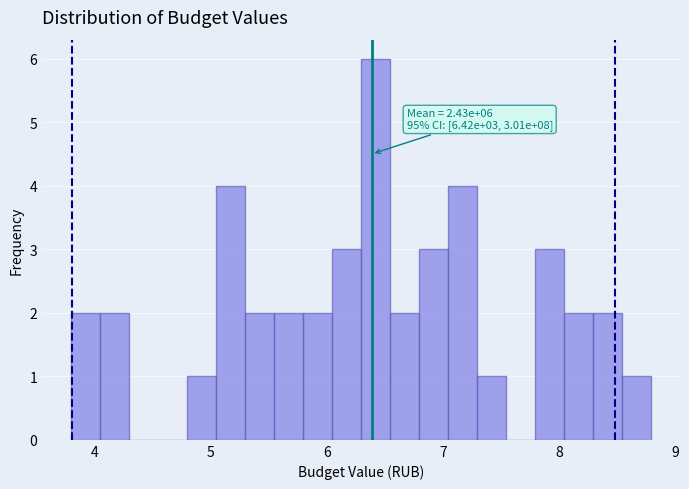

Read against the x-axis, roughly where is the centre of the tallest bar?

6.4